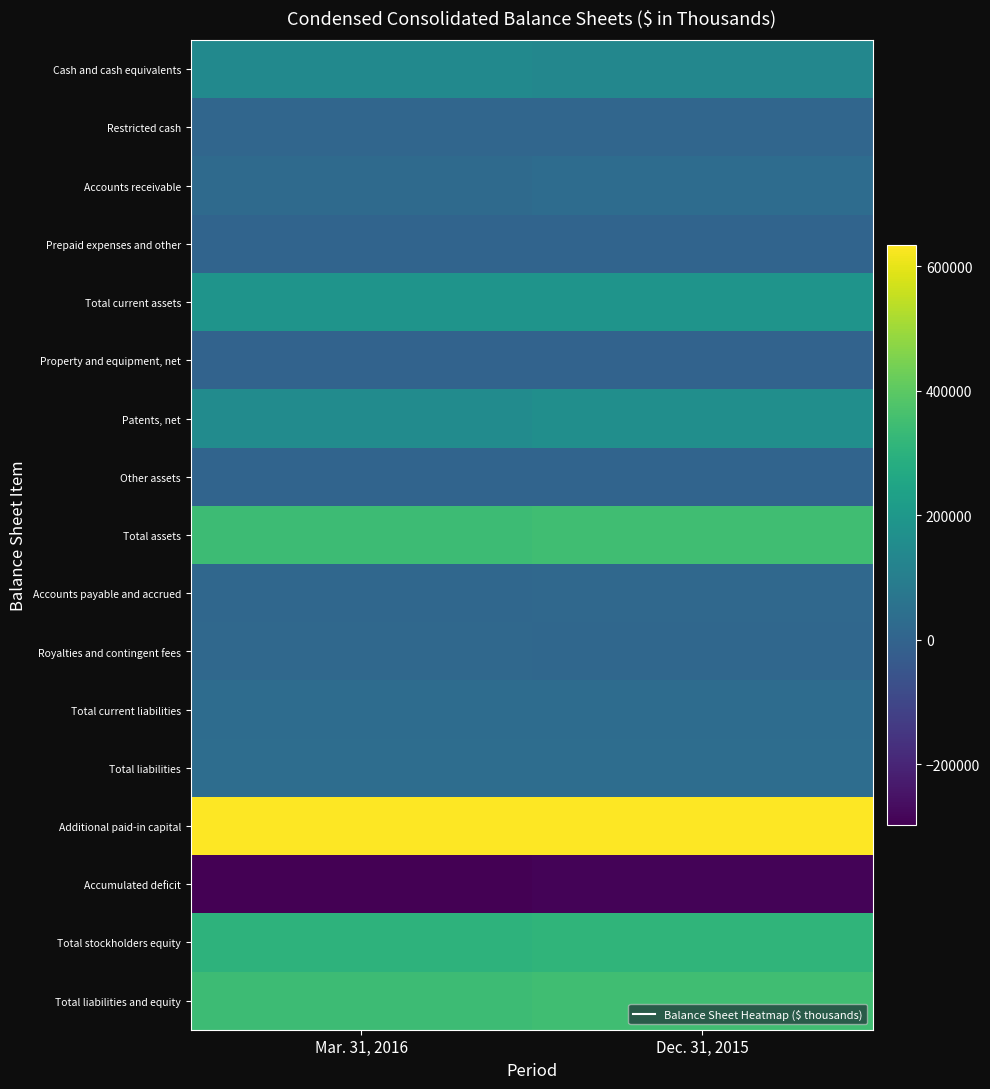

Reading right to left, extract all data points from this chart.

Cash and cash equivalents: Dec. 31, 2015=135223	Mar. 31, 2016=145329
Restricted cash: Dec. 31, 2015=10725	Mar. 31, 2016=11523
Accounts receivable: Dec. 31, 2015=33500	Mar. 31, 2016=25175
Prepaid expenses and other: Dec. 31, 2015=4219	Mar. 31, 2016=4352
Total current assets: Dec. 31, 2015=183877	Mar. 31, 2016=186589
Property and equipment, net: Dec. 31, 2015=272	Mar. 31, 2016=231
Patents, net: Dec. 31, 2015=162642	Mar. 31, 2016=151882
Other assets: Dec. 31, 2015=1110	Mar. 31, 2016=1111
Total assets: Dec. 31, 2015=347901	Mar. 31, 2016=339813
Accounts payable and accrued: Dec. 31, 2015=17347	Mar. 31, 2016=14580
Royalties and contingent fees: Dec. 31, 2015=14878	Mar. 31, 2016=18618
Total current liabilities: Dec. 31, 2015=33225	Mar. 31, 2016=33198
Total liabilities: Dec. 31, 2015=33746	Mar. 31, 2016=33753
Additional paid-in capital: Dec. 31, 2015=633146	Mar. 31, 2016=634882
Accumulated deficit: Dec. 31, 2015=-288131	Mar. 31, 2016=-298096
Total stockholders equity: Dec. 31, 2015=314155	Mar. 31, 2016=306060
Total liabilities and equity: Dec. 31, 2015=347901	Mar. 31, 2016=339813